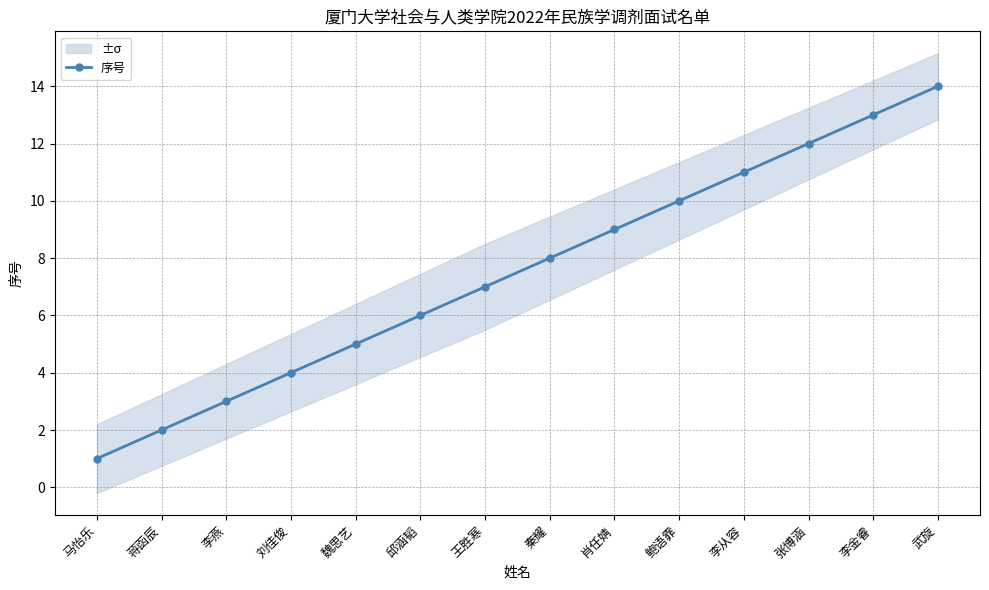

What is the change in value from 马怡乐 to 秦耀?

+7